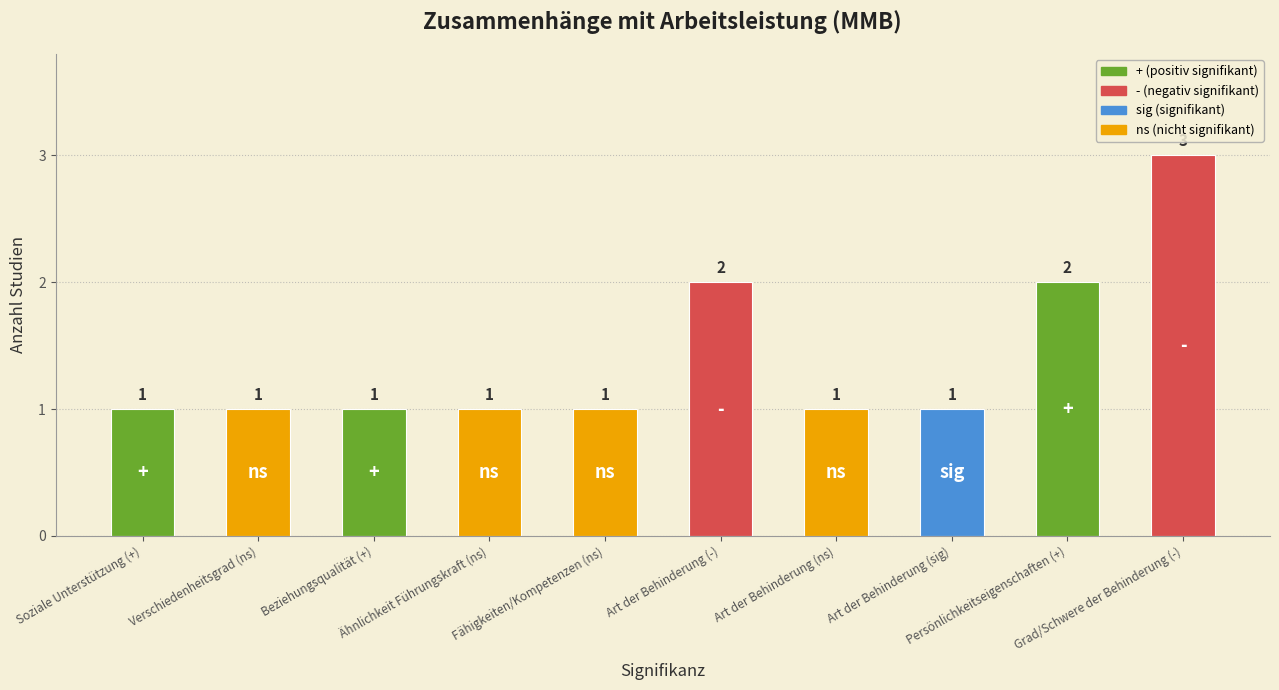

Count the values in the range 1 to 2.

9